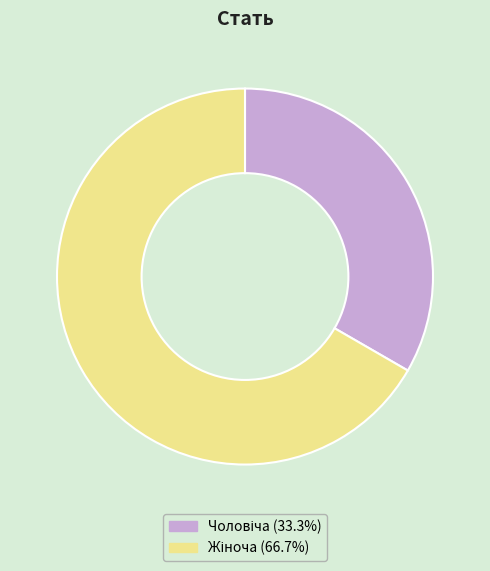

Is there a majority slice in this chart?

Yes